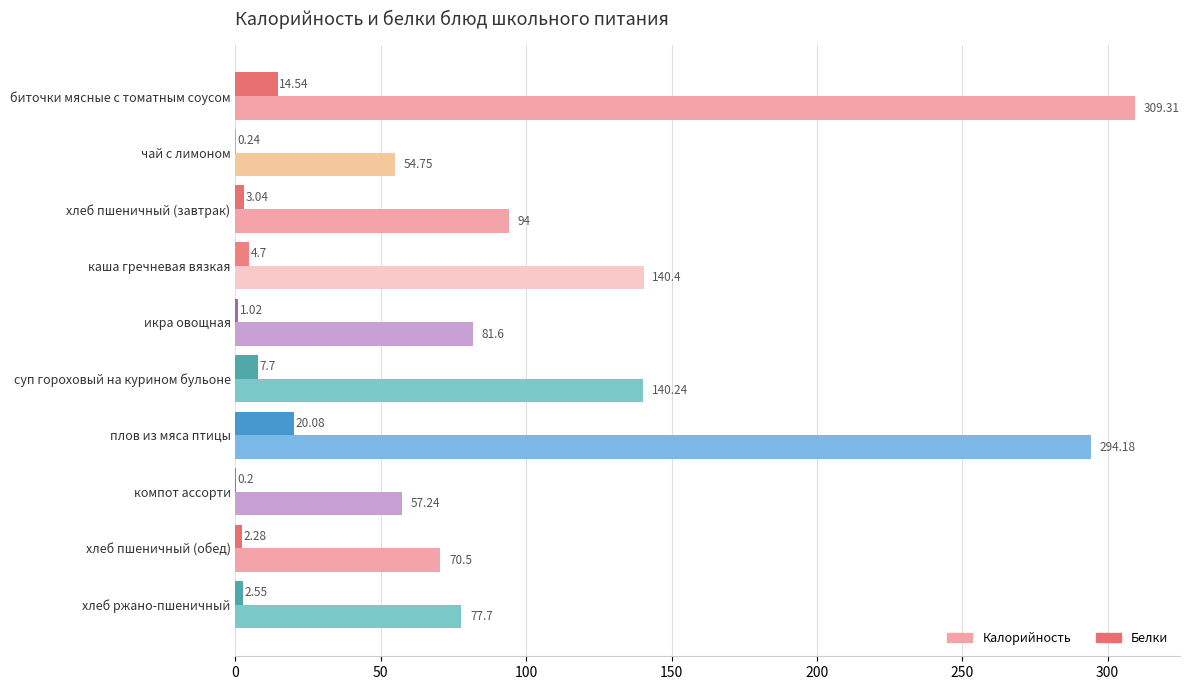

What is the sum of the Белки values at биточки мясные с томатным соусом and хлеб ржано-пшеничный?

17.1